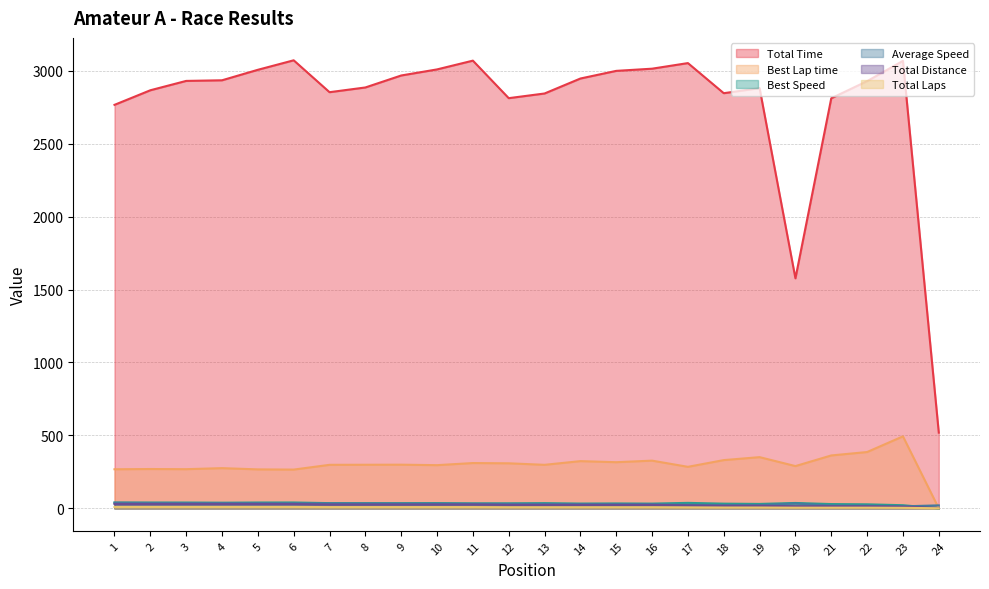

What is the sum of the Best Speed values at 6 and 20?

77.8